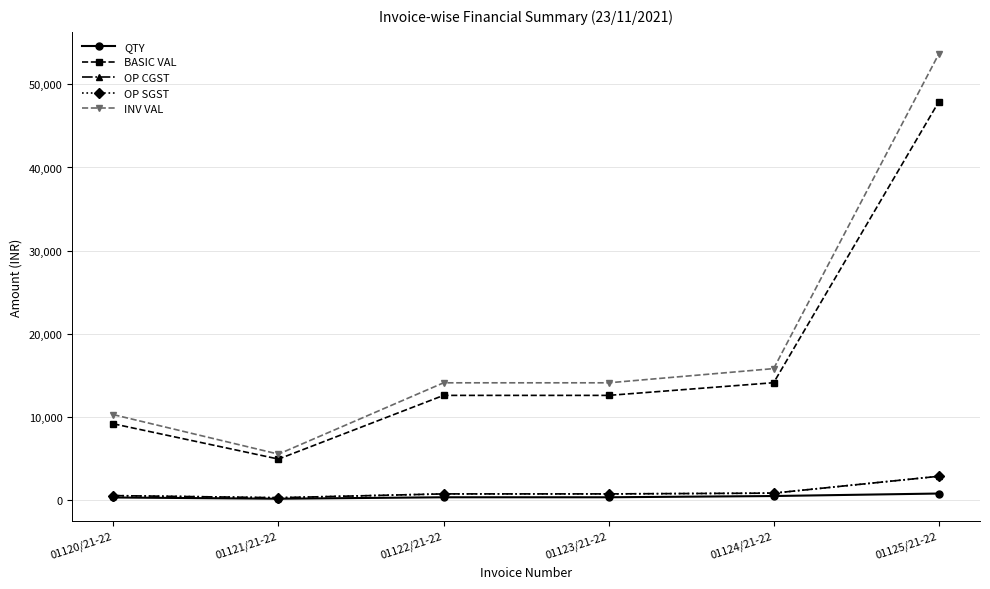

Does the chart have visible grid lines?

Yes